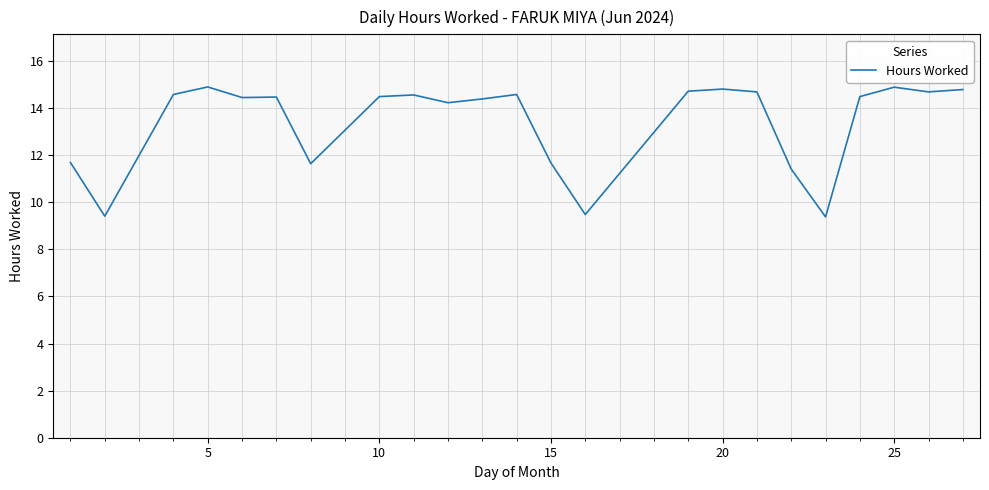

What is the minimum value shown in the chart?

9.4